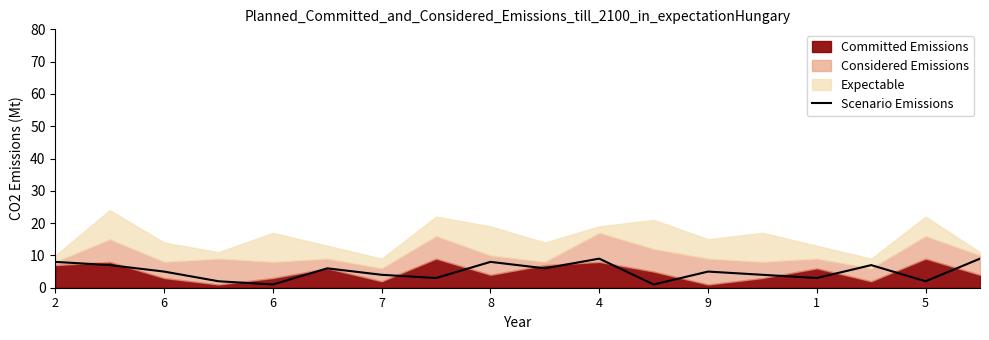

At which label does the data first exceed 5?

2